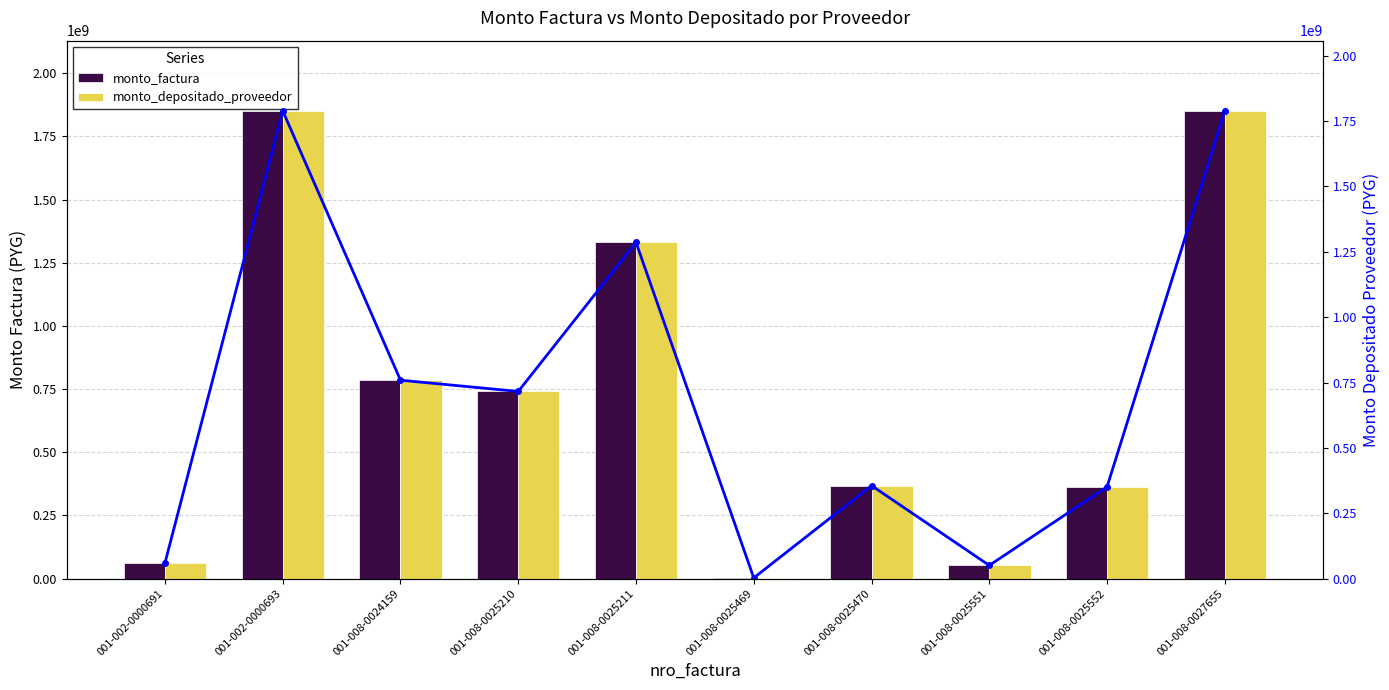

What is the label of the 4th bar from the left?

001-008-0025210